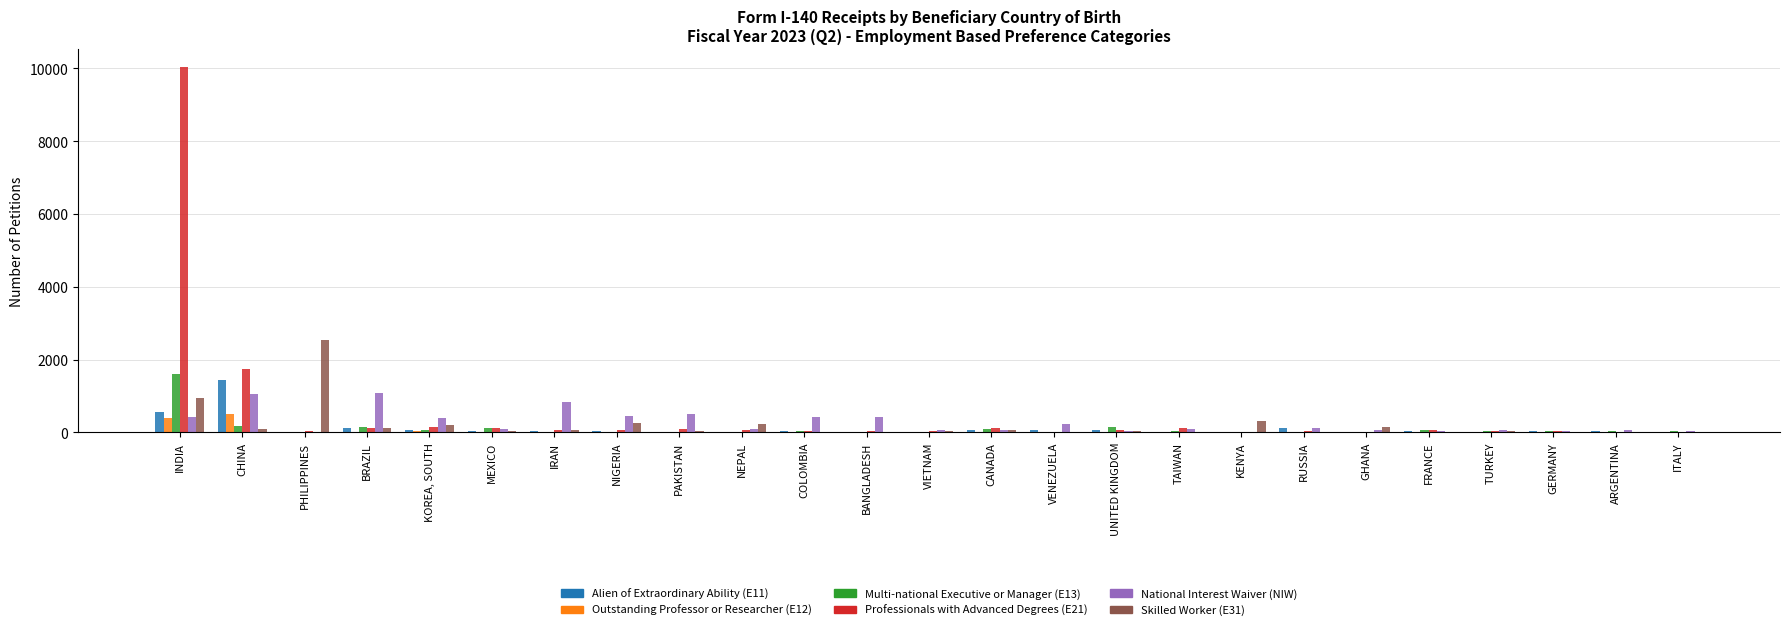

What are all the series names shown in the legend?

Alien of Extraordinary Ability (E11), Outstanding Professor or Researcher (E12), Multi-national Executive or Manager (E13), Professionals with Advanced Degrees (E21), National Interest Waiver (NIW), Skilled Worker (E31)